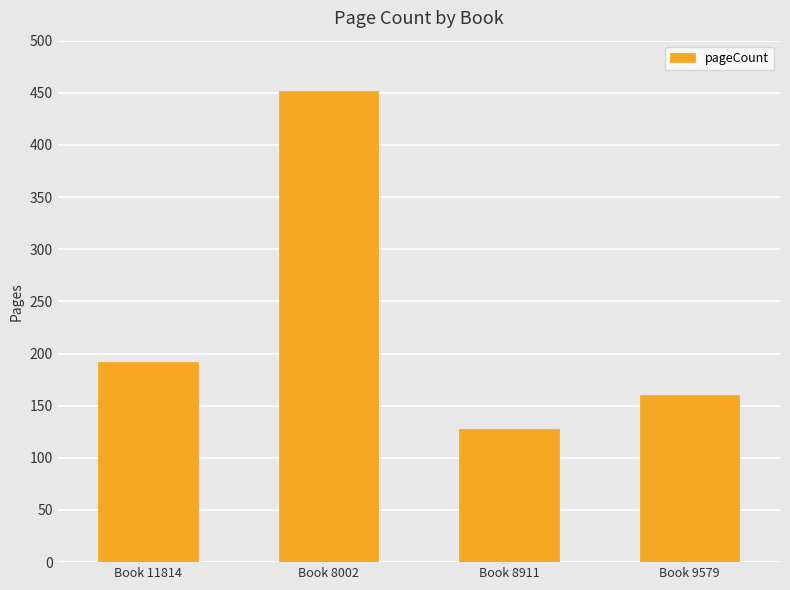

What is the difference between the maximum and minimum values?

324